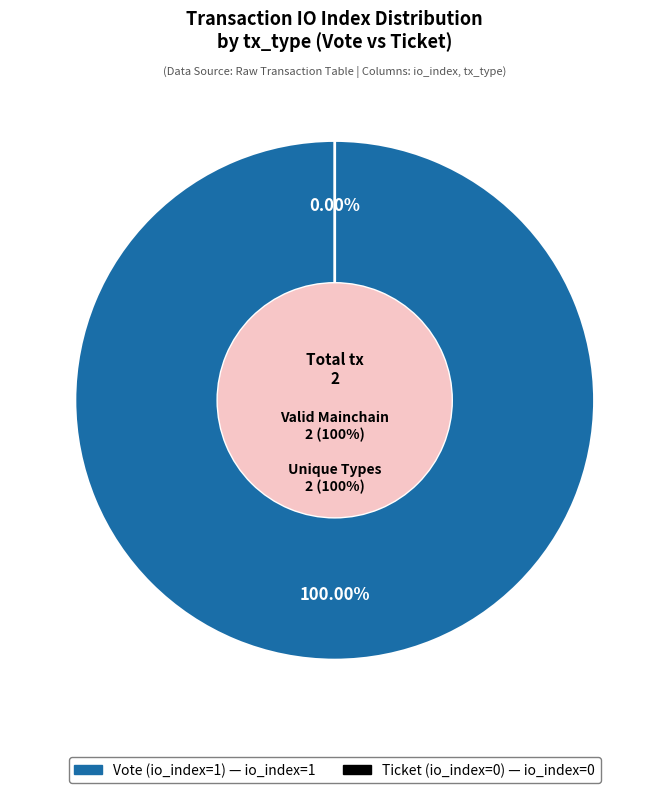

Which slice is the smallest?

Ticket (io_index=0)